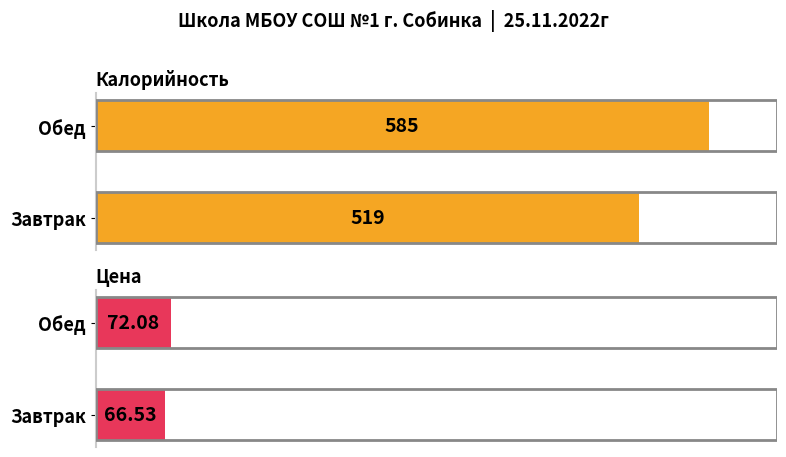

True or false: Калорийность has a value of 343.3 at Обед.

False